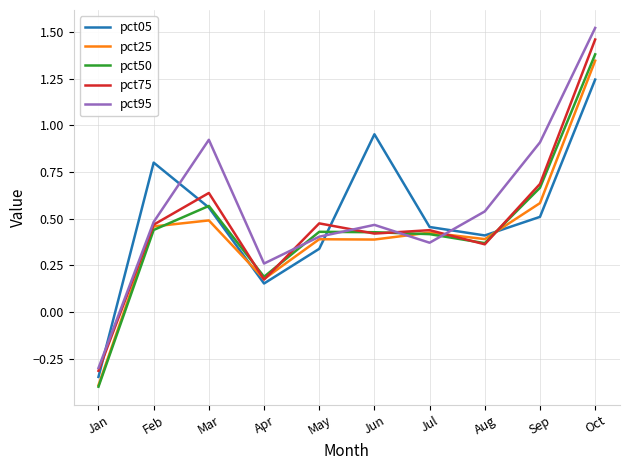

Between Jan and Apr, which series saw the biggest shift?

pct50